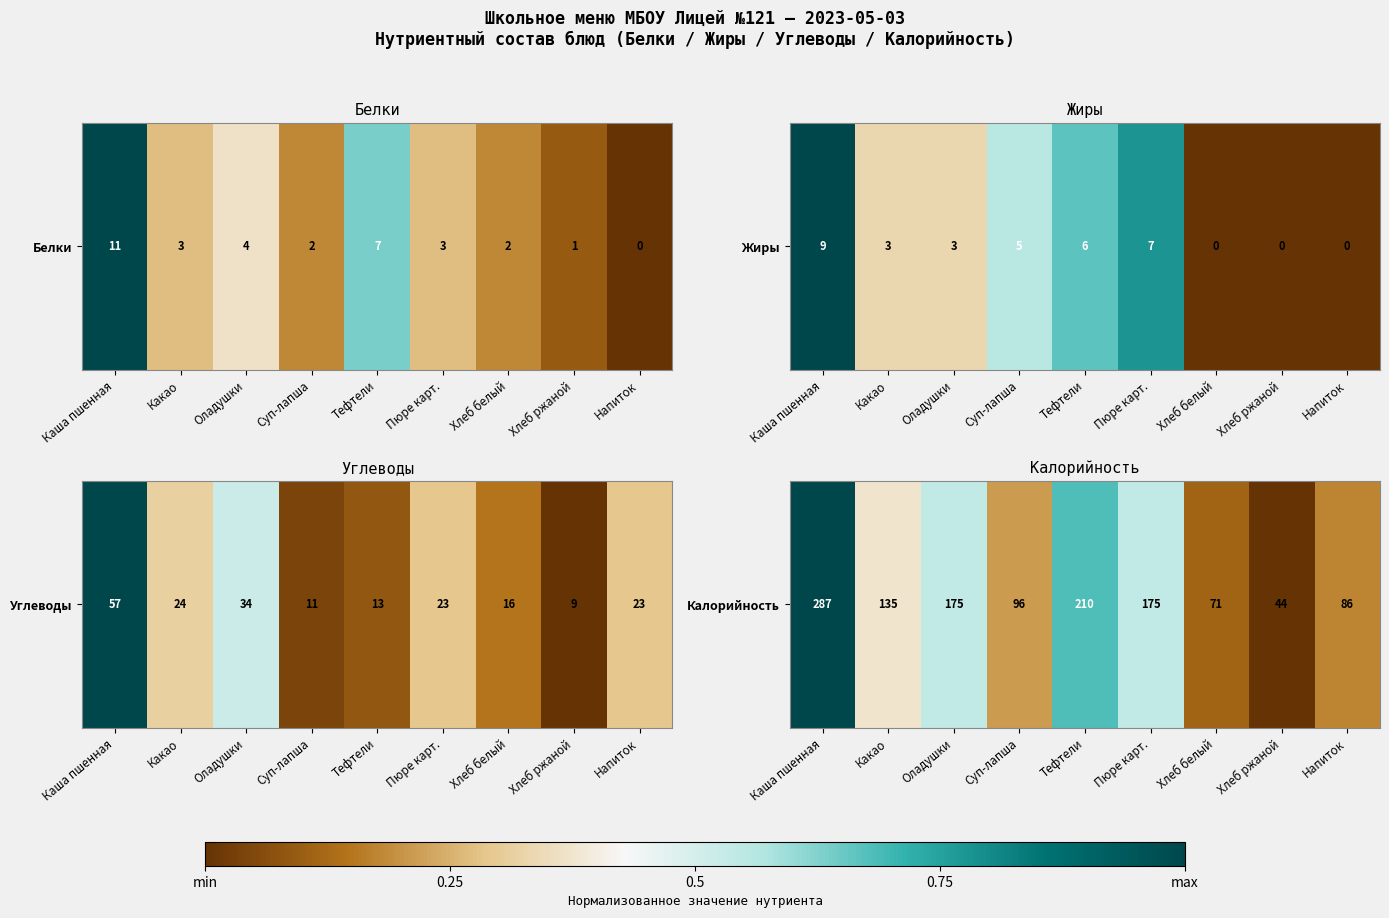

How many values are above zero?

8